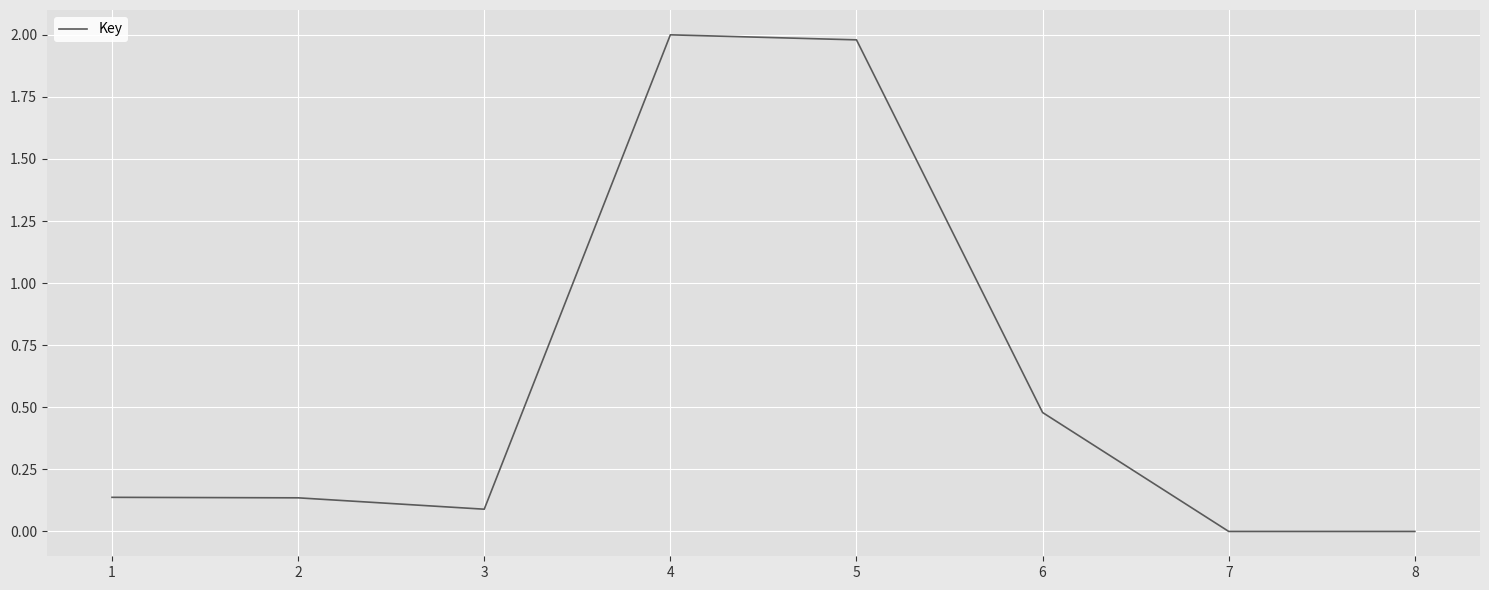

At which category does the data reach its first local valley?

3